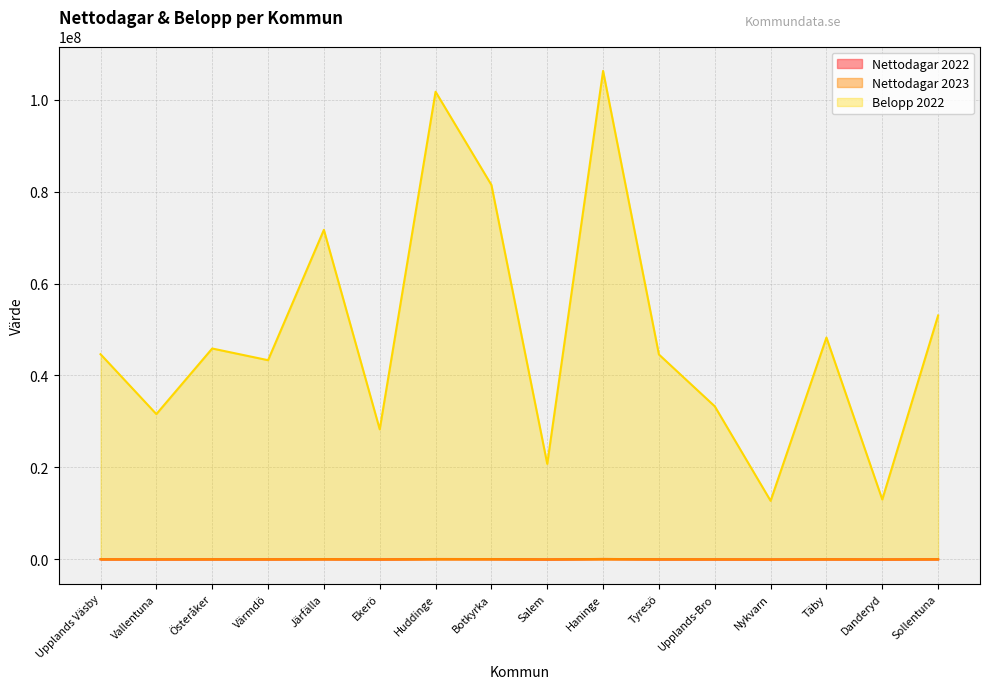

At which label is Nettodagar 2023 closest to 54141?

Sollentuna